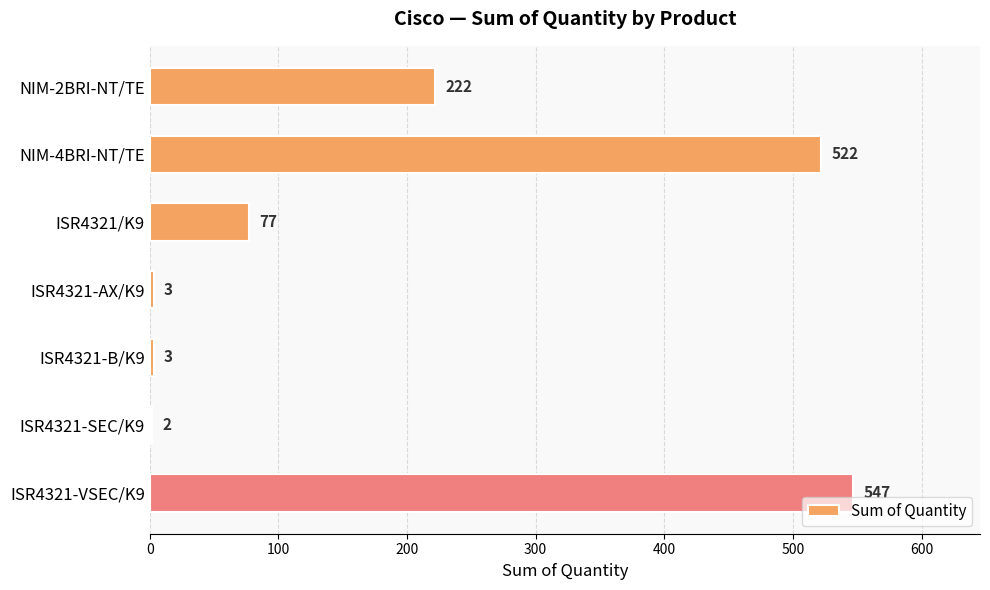

How many values are below 77?

3